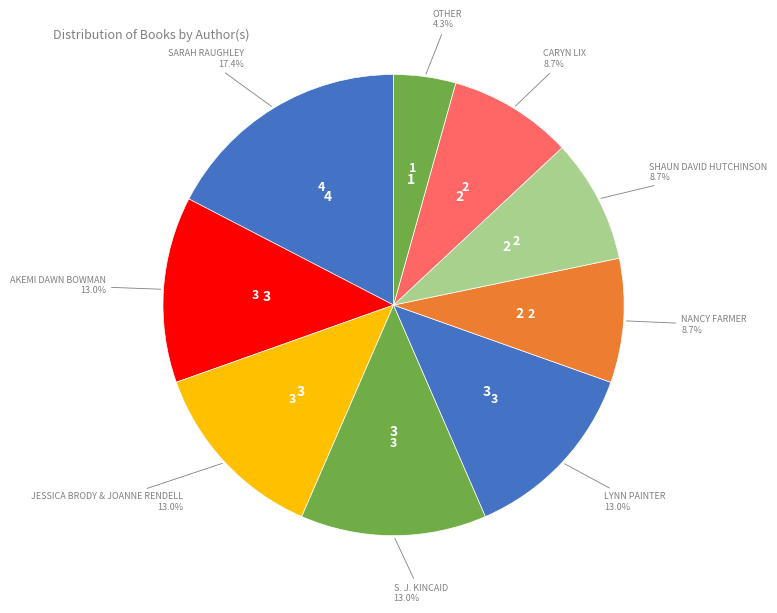

How many slices are in this pie chart?

9